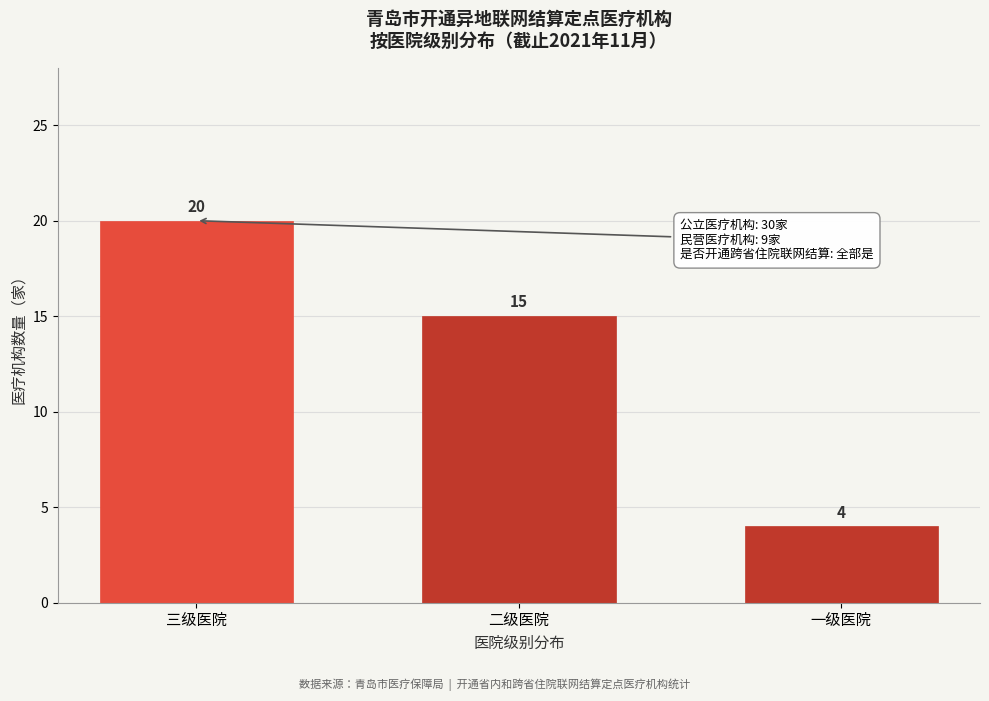

Reading left to right, transcribe all the data shown in this chart.

20	15	4